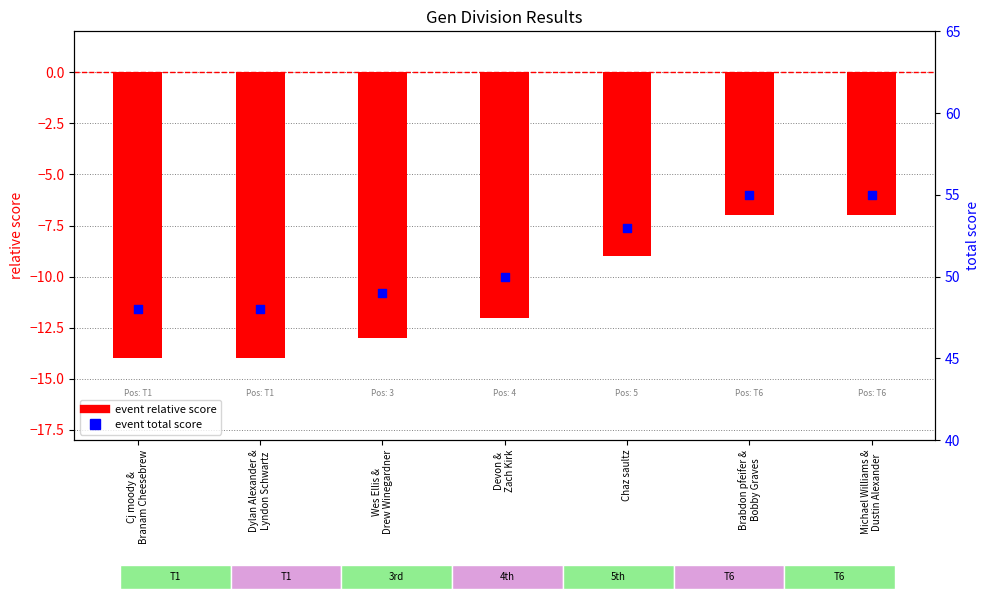

Is the value of event relative score at Wes Ellis &
Drew Winegardner greater than the value of event total score at Devon &
Zach Kirk?

No